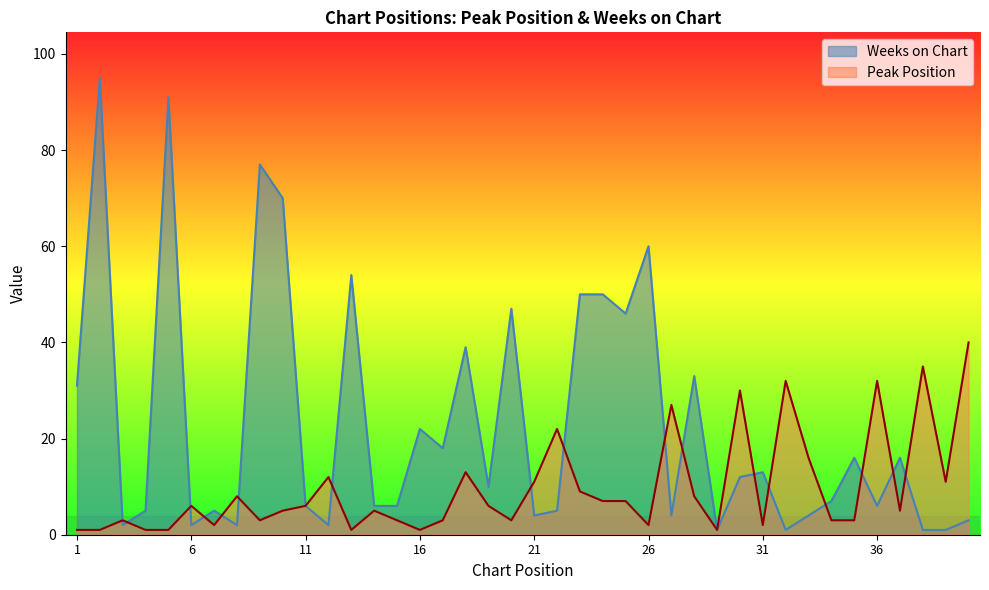

True or false: Weeks on Chart and Peak Position cross at least once.

True